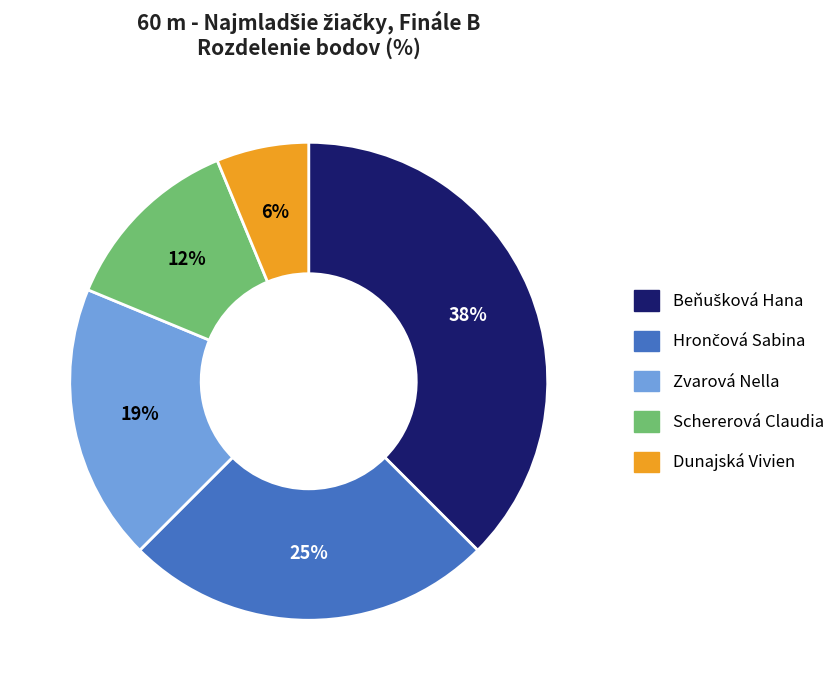

To the nearest percent, what is the average slice percentage?

20%